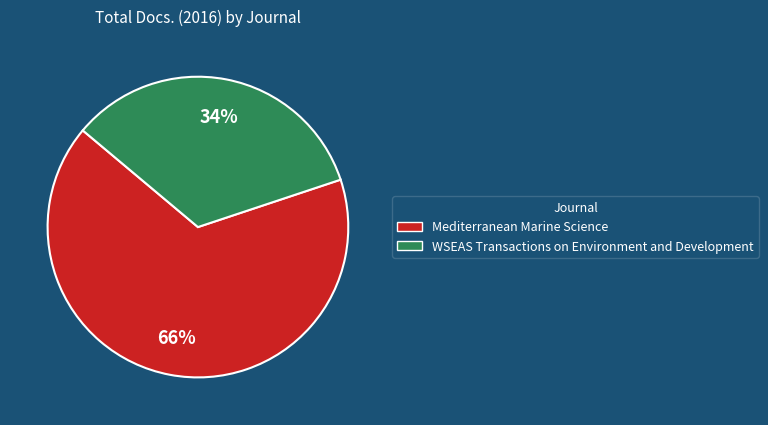

True or false: WSEAS Transactions on Environment and Development accounts for 34% of the total.

True